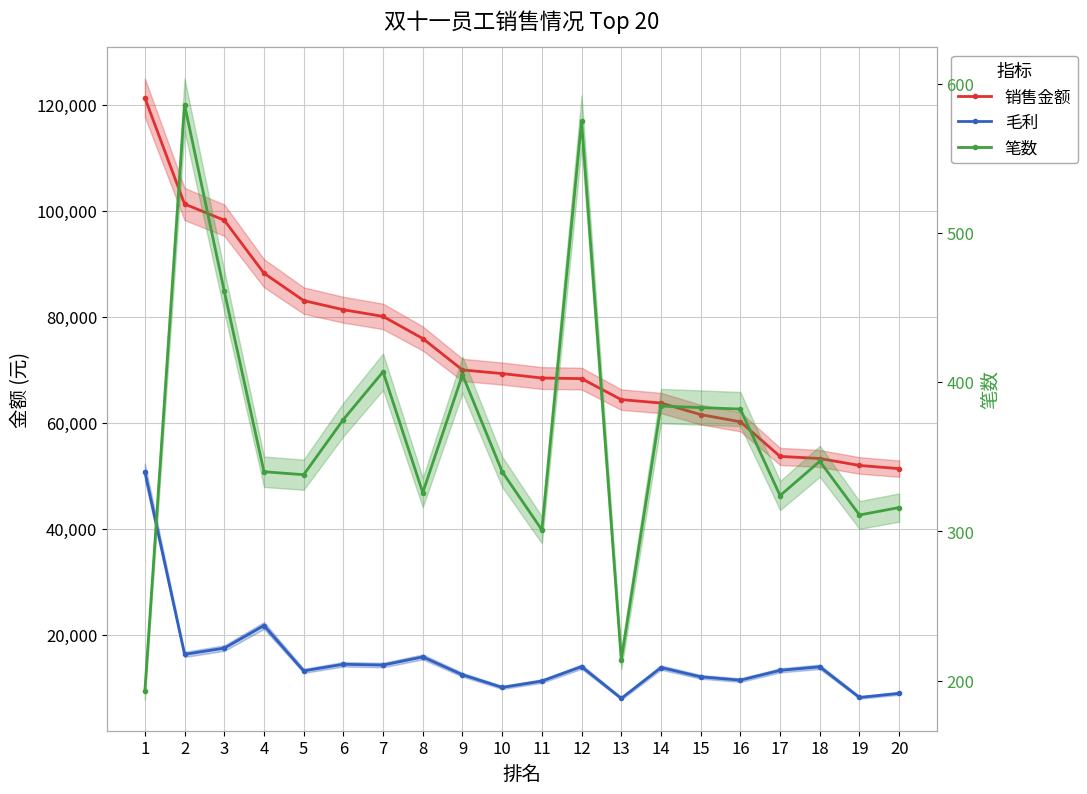

How many data points in 毛利 are less than 13892?

10